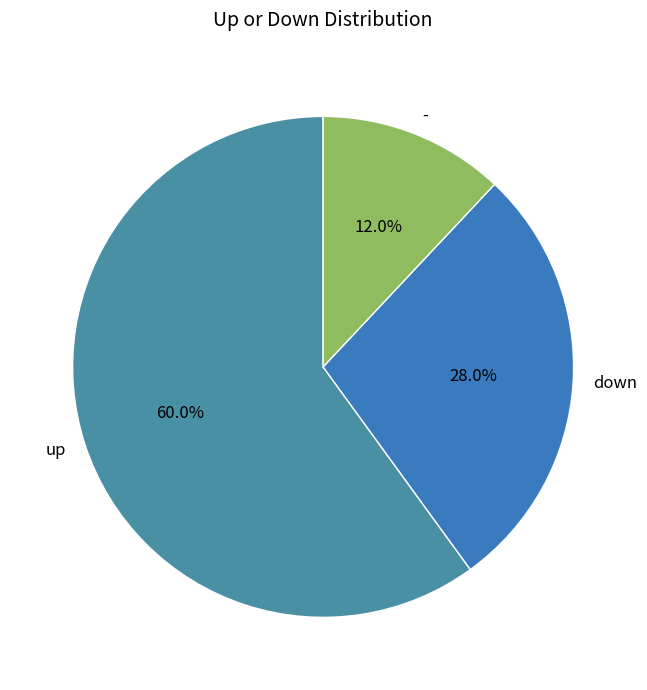

Rank the categories by value from highest to lowest.

up, down, -